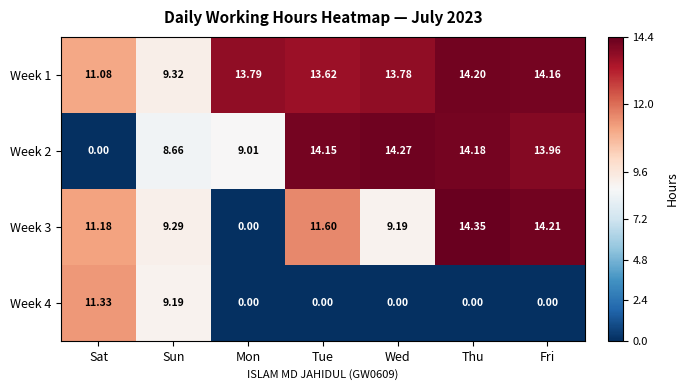

At which category is the sum across all series the highest?

Thu